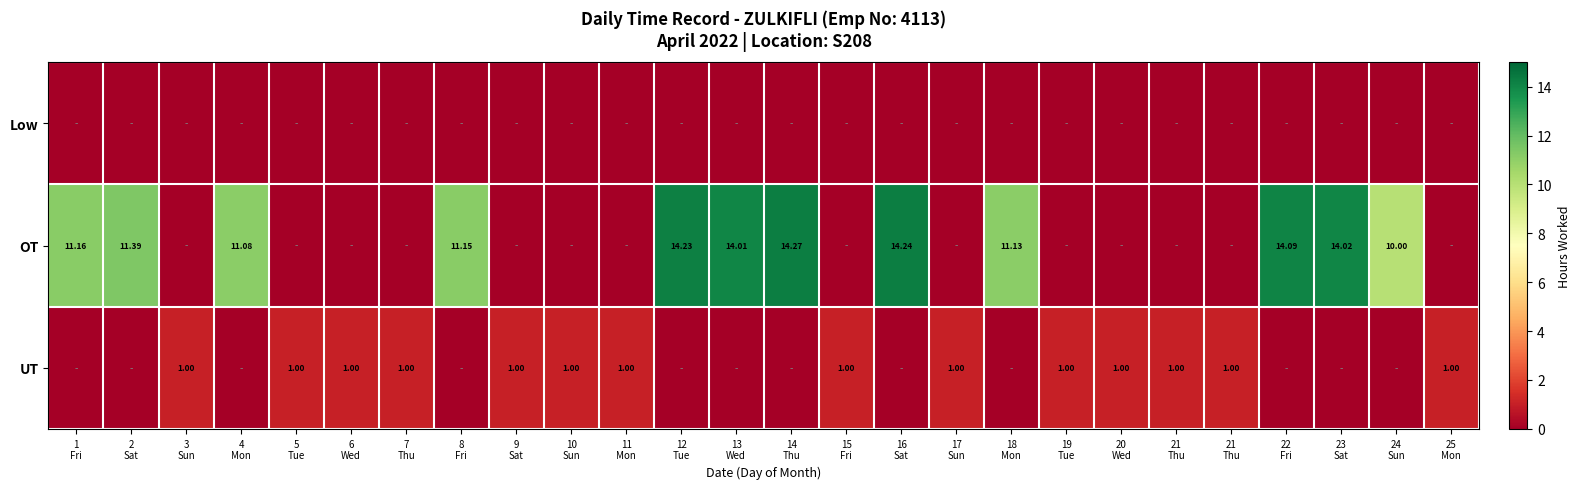

Which has a higher value, 7
Thu or 5
Tue?

7
Thu